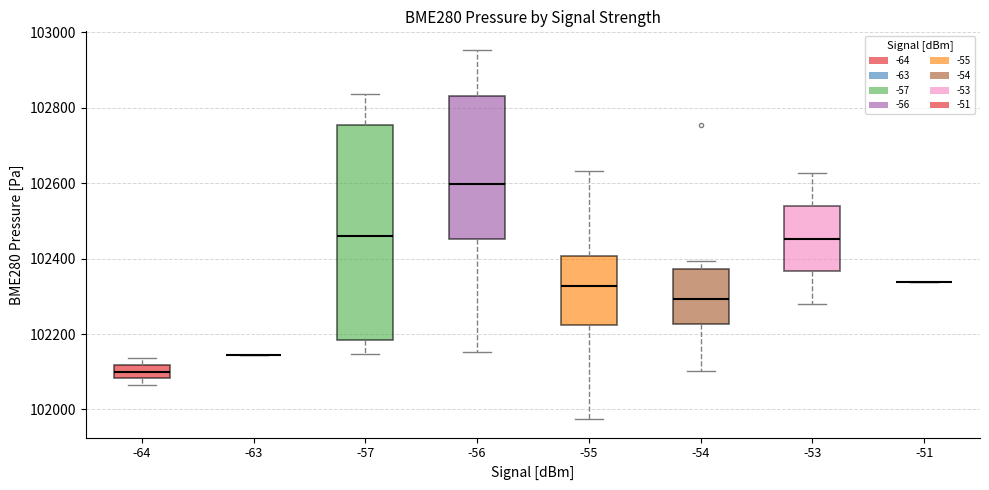

Reading left to right, read every box against the y-axis: the position of its median line, the range the box covers, and the ends of its whiskers. The values are not printed on the chart, so give them approximately, as read against the axis.

-64: median 102100, box 102080 to 102120, whiskers 102060 to 102140
-63: box collapsed to a line at 102140, whiskers 102140 to 102140
-57: median 102460, box 102180 to 102760, whiskers 102140 to 102840
-56: median 102600, box 102460 to 102840, whiskers 102160 to 102960
-55: median 102320, box 102220 to 102400, whiskers 101980 to 102640
-54: median 102300, box 102220 to 102380, whiskers 102100 to 102400
-53: median 102460, box 102360 to 102540, whiskers 102280 to 102620
-51: box collapsed to a line at 102340, whiskers 102340 to 102340